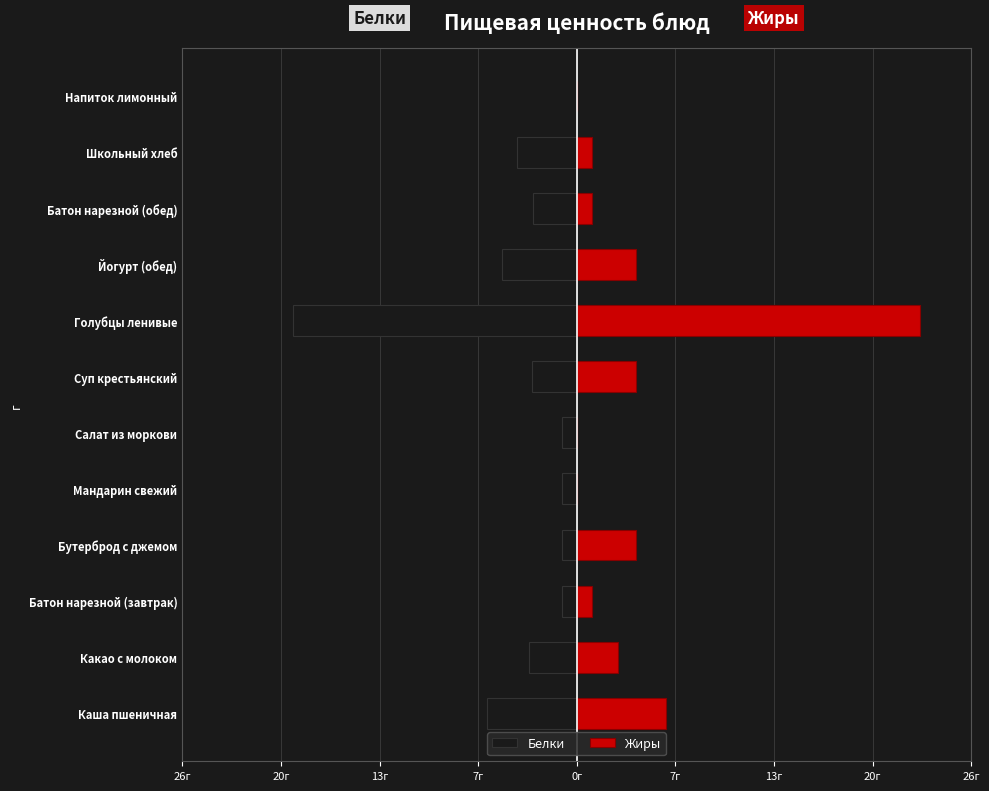

Are the bars grouped side by side (vs. stacked)?

Yes